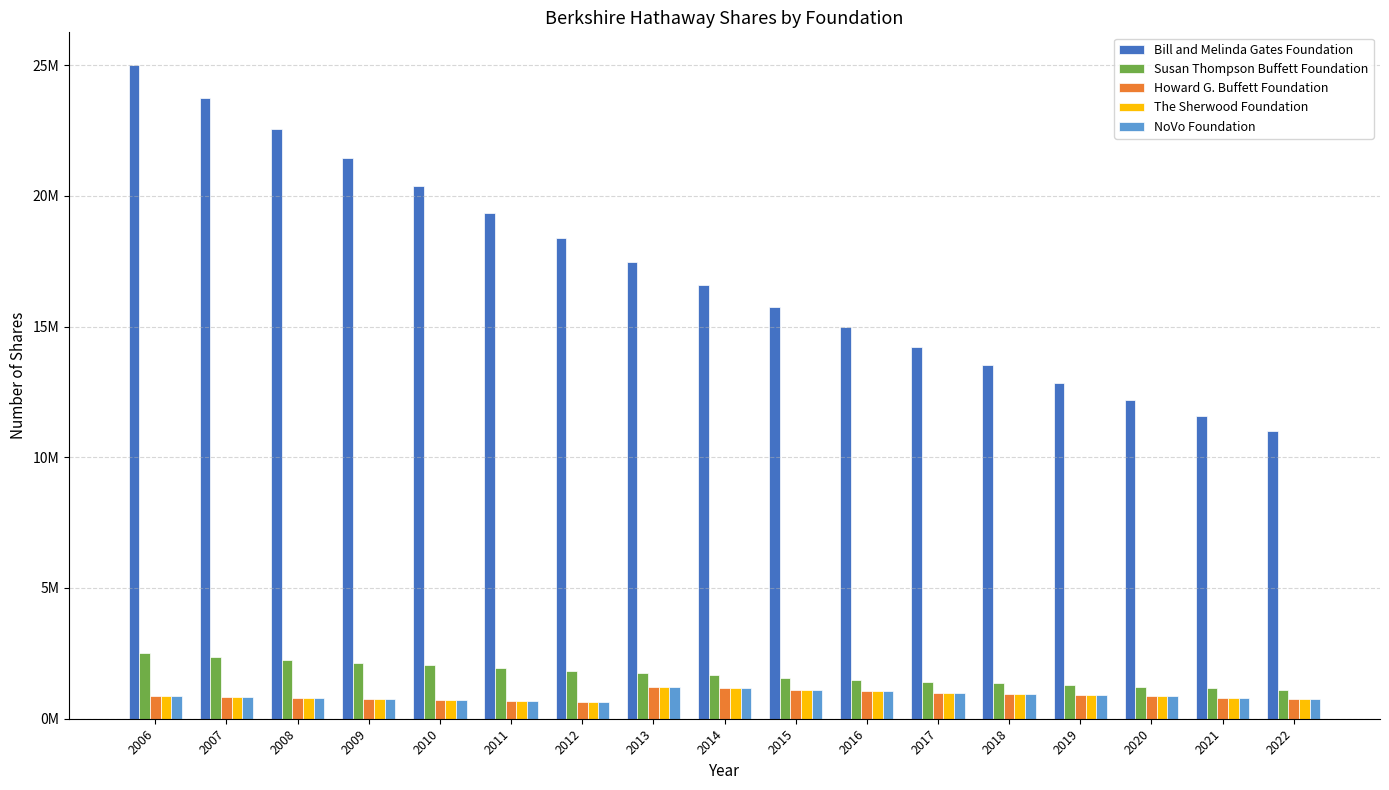

Reading right to left, list all the values displayed in this chart.

Bill and Melinda Gates Foundation: 11003166	11582280	12191874	12833531	13509002	14220001	14968423	15756234	16585510	17458431	18377296	19344522	20362655	21434400	22562500	23750000	25000000
Susan Thompson Buffett Foundation: 1100316	1158228	1219187	1283355	1350900	1422000	1496842	1575623	1658551	1745843	1837729	1934452	2036265	2143450	2256250	2375000	2500000
Howard G. Buffett Foundation: 770218	810756	853428	898345	945626	995396	1047785	1102932	1160981	1222085	643203	677056	712690	750250	789700	831250	875000
The Sherwood Foundation: 770218	810756	853428	898345	945626	995396	1047785	1102932	1160981	1222085	643203	677056	712690	750250	789700	831250	875000
NoVo Foundation: 770218	810756	853428	898345	945626	995396	1047785	1102932	1160981	1222085	643203	677056	712690	750250	789700	831250	875000